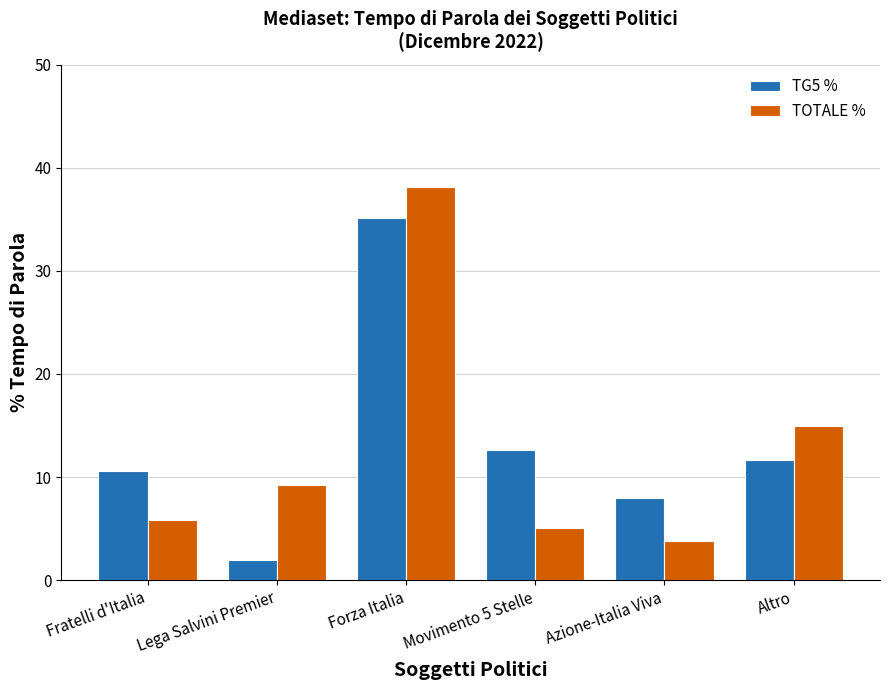

What is the smallest value displayed?

2.0